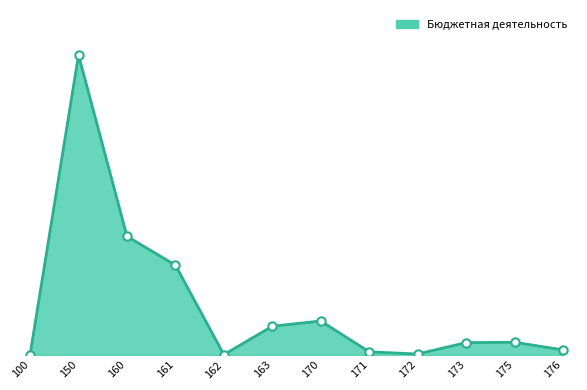

Is it true that the value at 170 is 1228451.2?

False